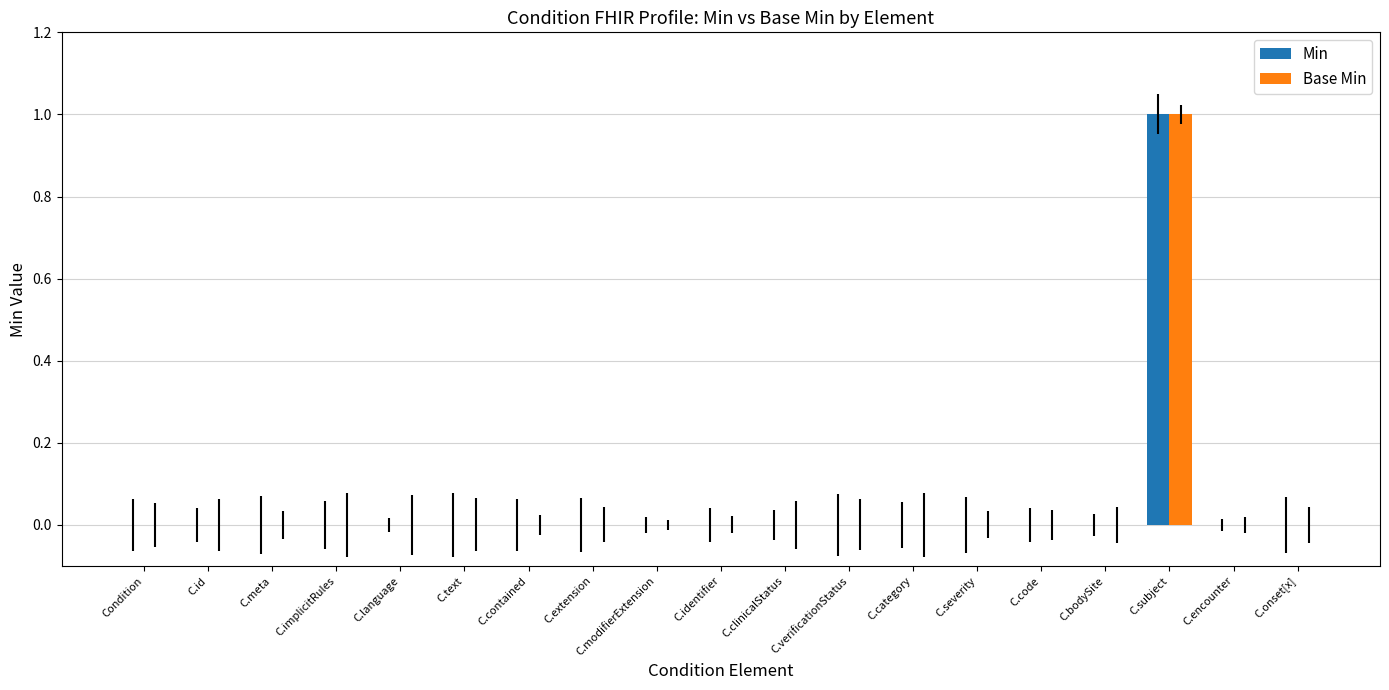

Are the bars grouped side by side (vs. stacked)?

Yes